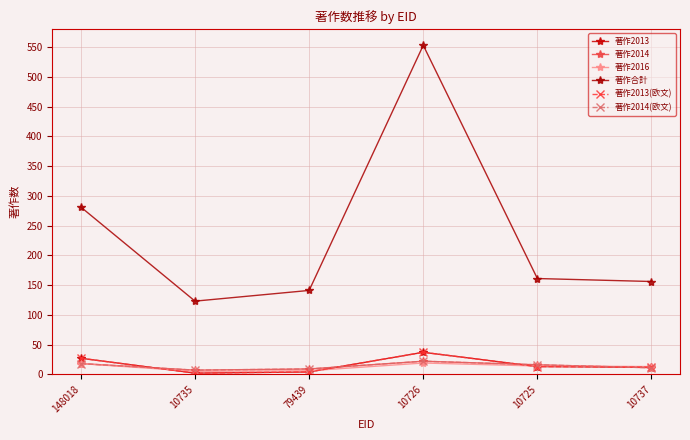

What is the value of the 著作2013(欧文) point at the 2nd from the left?

2